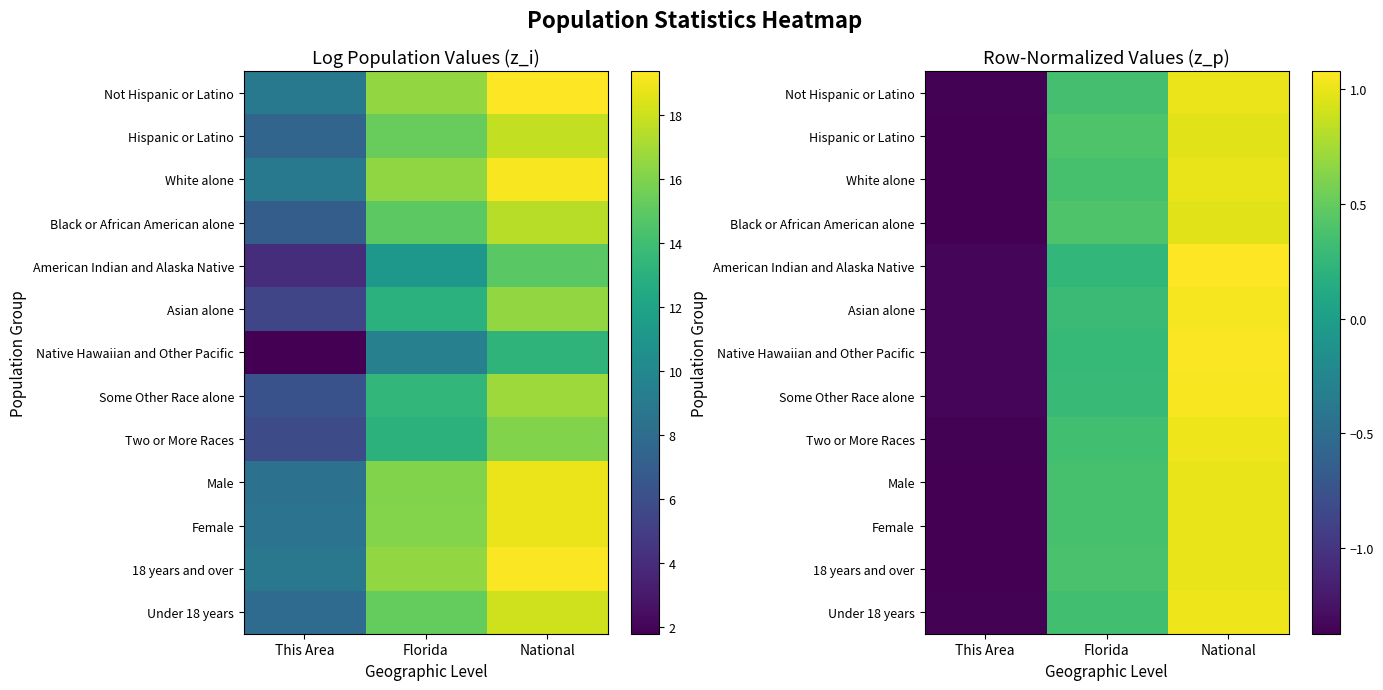

What is the difference between the Not Hispanic or Latino values at Florida and This Area?

1.7